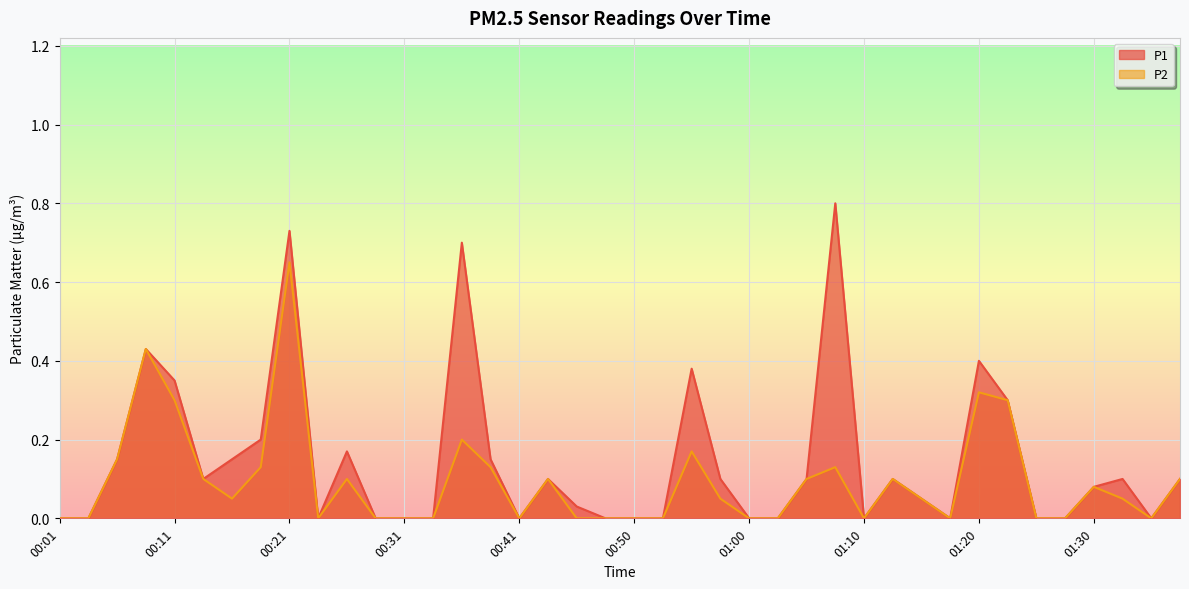

Where is the first local minimum for P1?

00:13